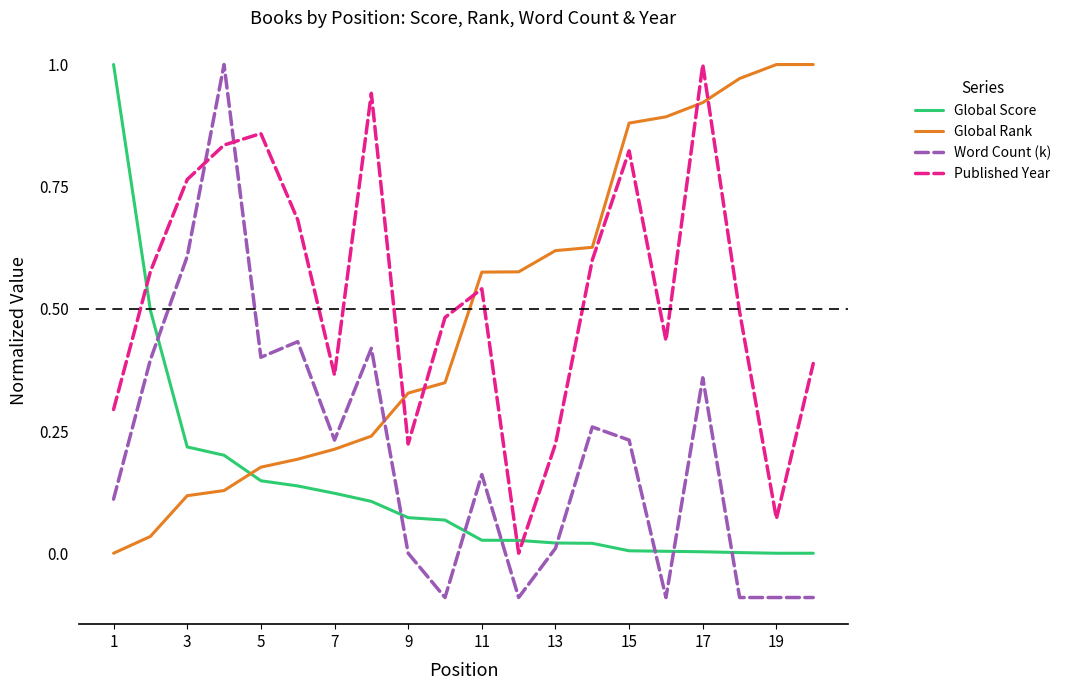

Does the chart display data point markers on the line(s)?

No